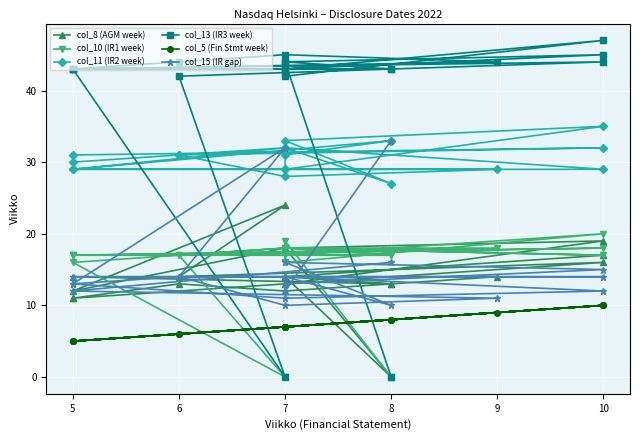

What is the value of the col_15 (IR gap) point at the 9th from the left?

16